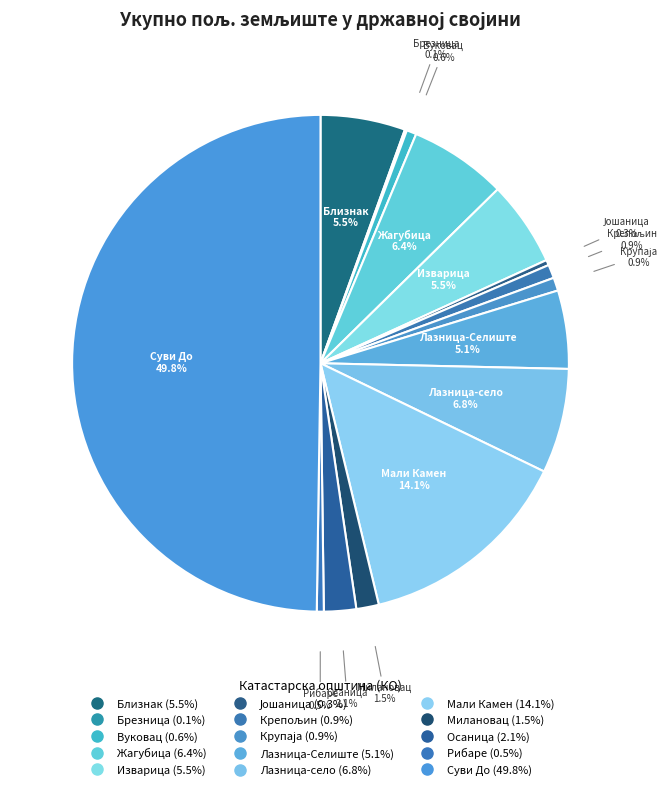

Which slice is the largest?

Суви До